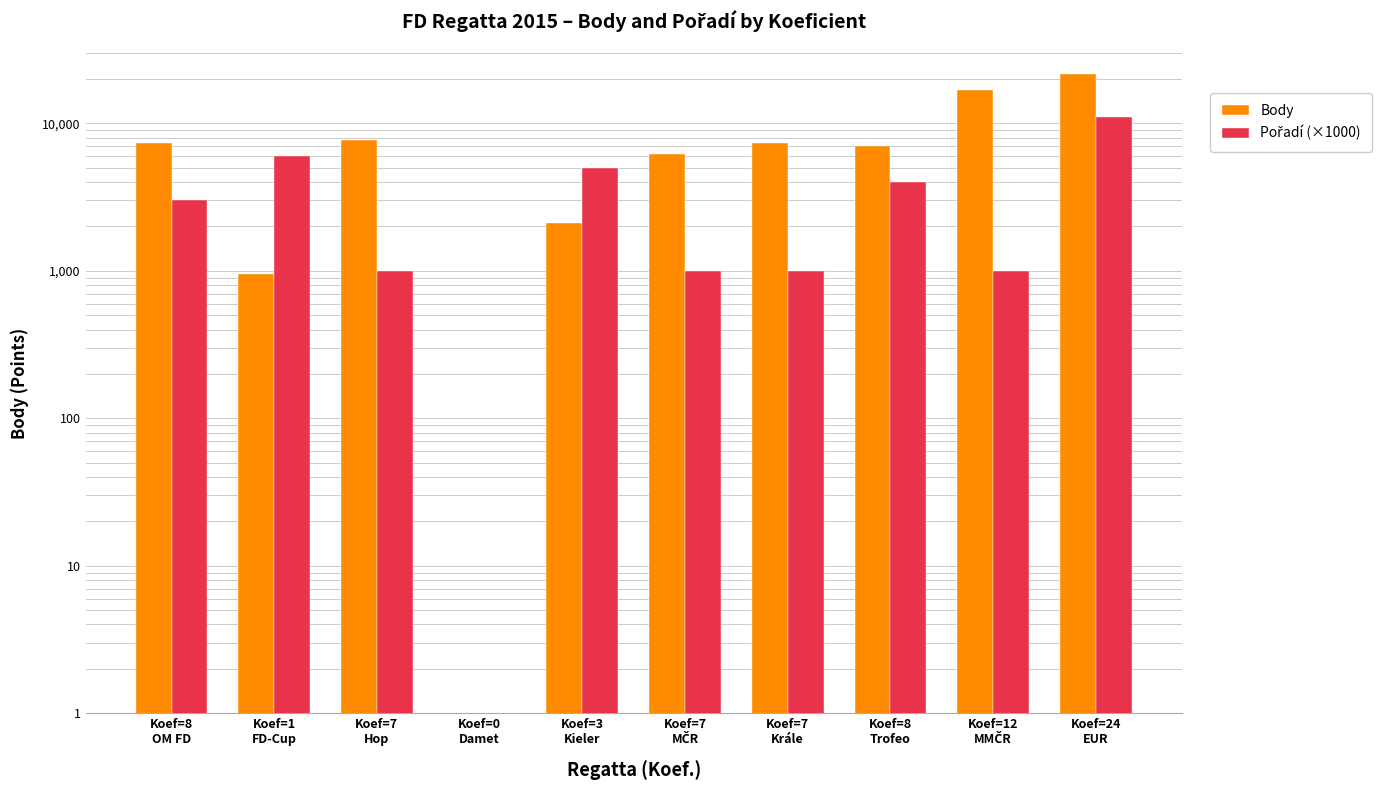

What is the spread (max minus min) of values at Koef=8
Trofeo?

3033